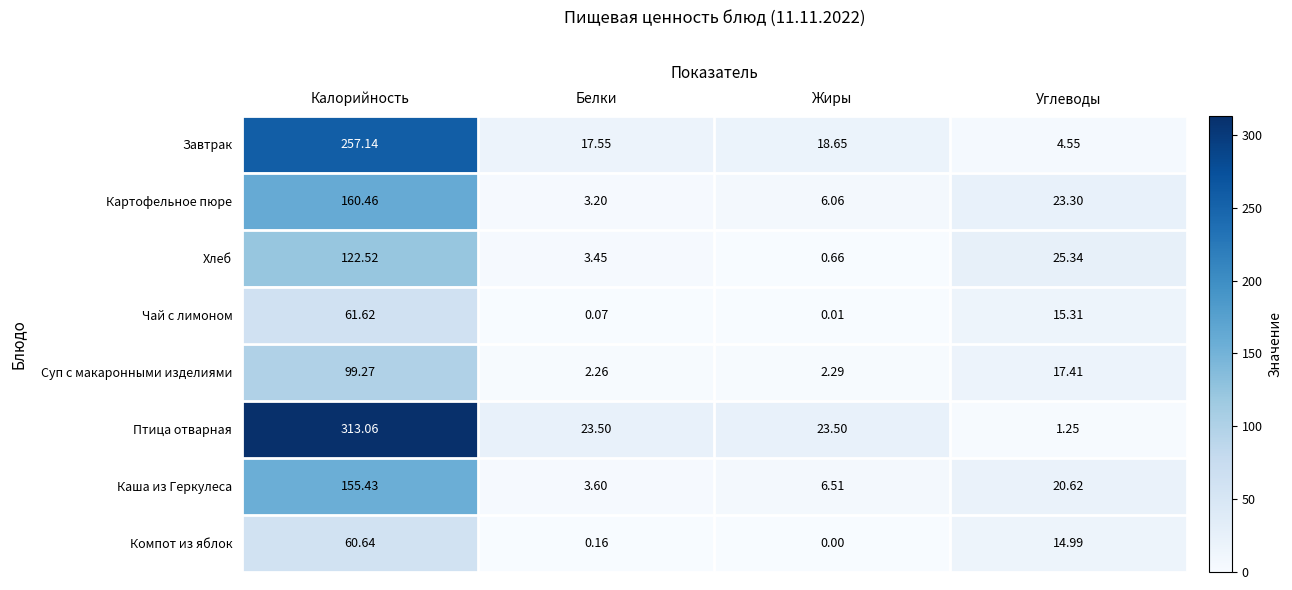

Which series has the largest total across all categories?

Птица отварная